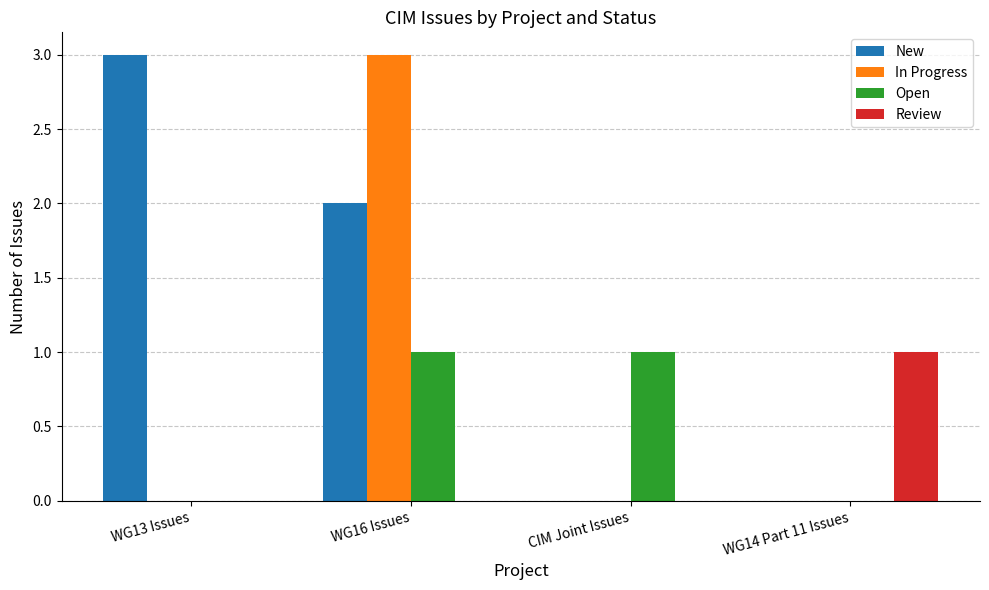

What are all the series names shown in the legend?

New, In Progress, Open, Review